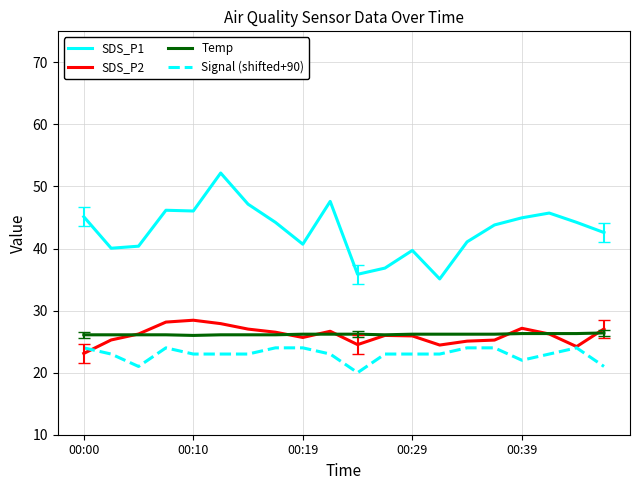

What is the smallest value displayed?

20.0